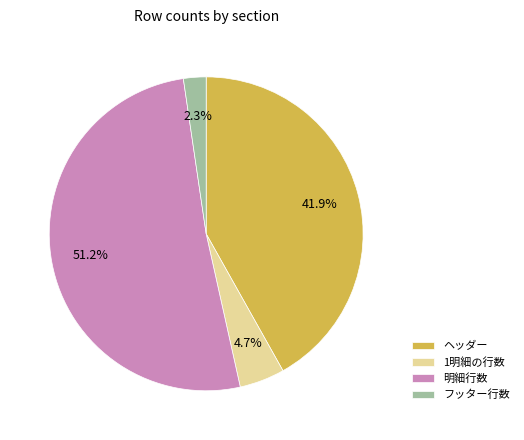

To the nearest percent, what is the average slice percentage?

25%